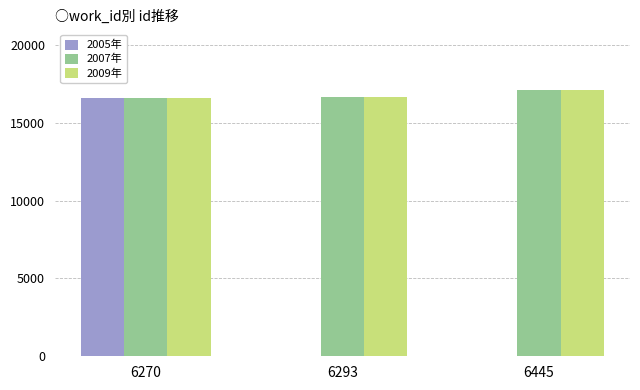

True or false: 2007年 has a value of 17112 at 6445.

True